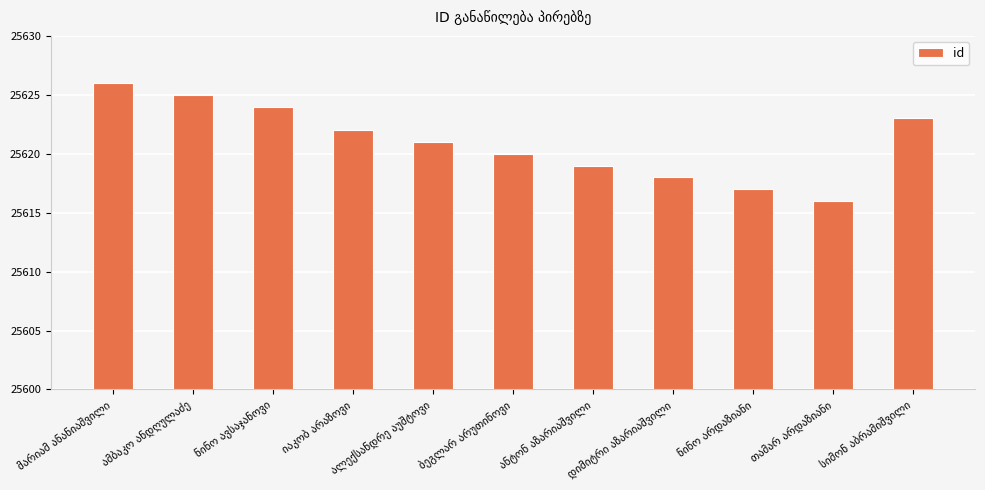

What is the smallest value displayed?

25616